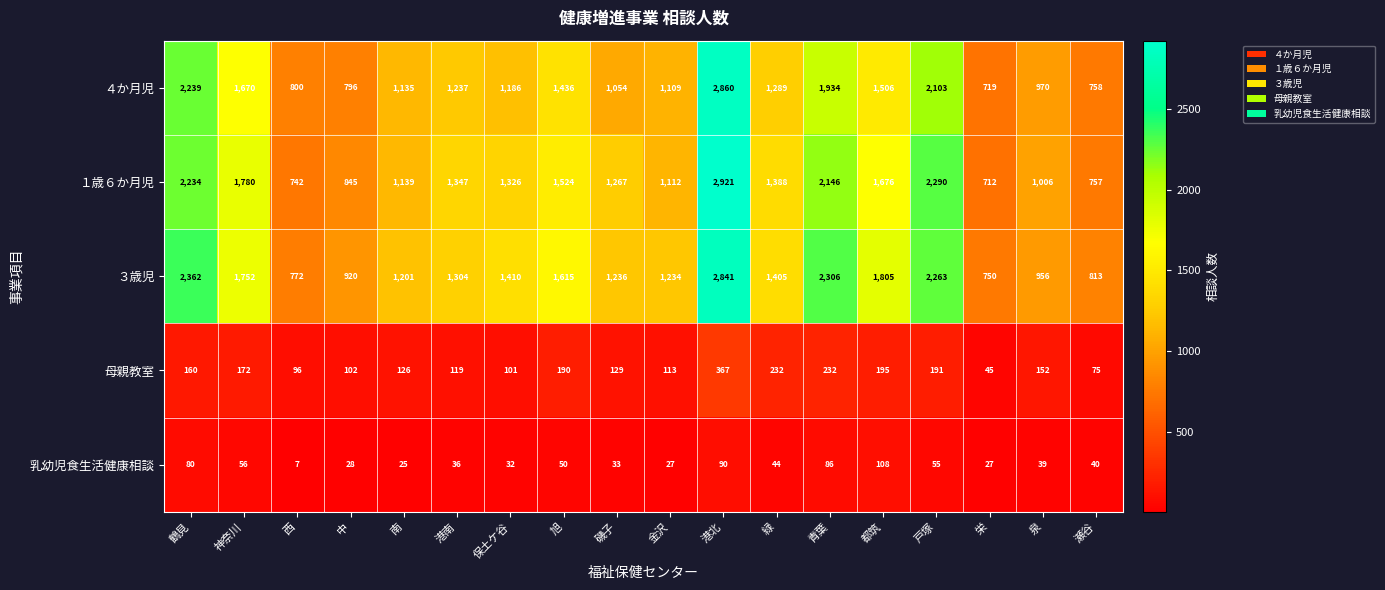

At which category is the sum across all series the highest?

港北